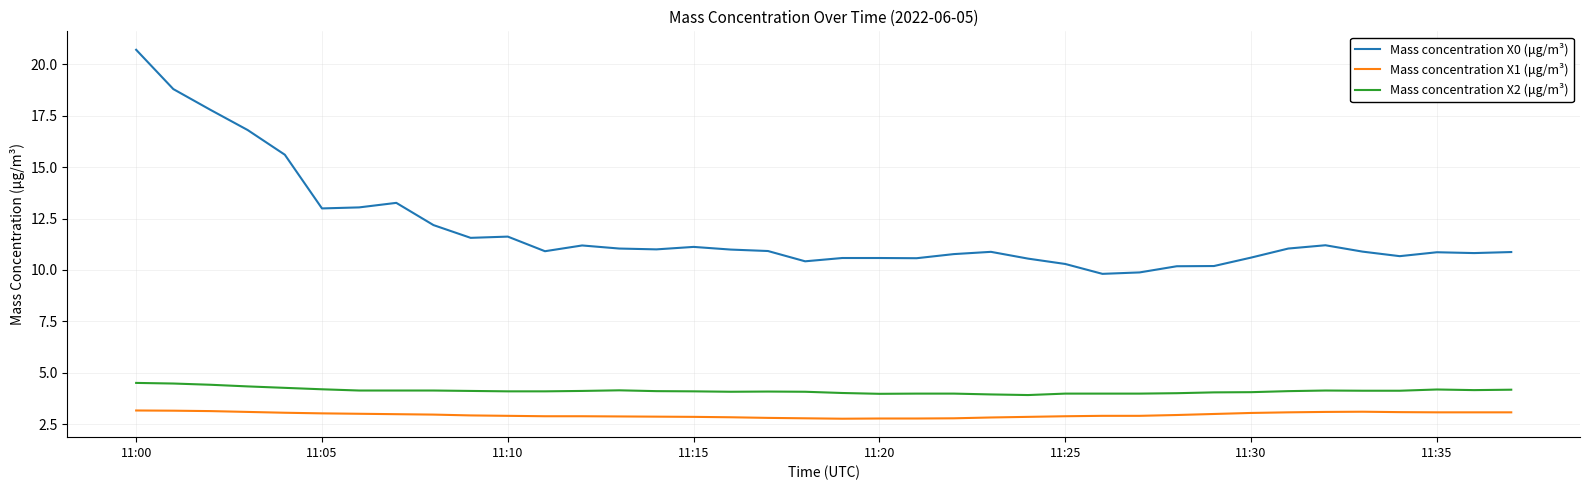

True or false: Mass concentration X1 (μg/m³) and Mass concentration X0 (μg/m³) intersect in this chart.

False